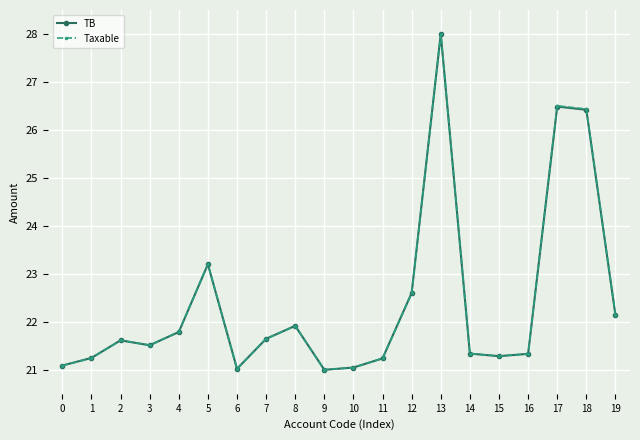

True or false: Taxable has more than 0 interior local peaks.

True